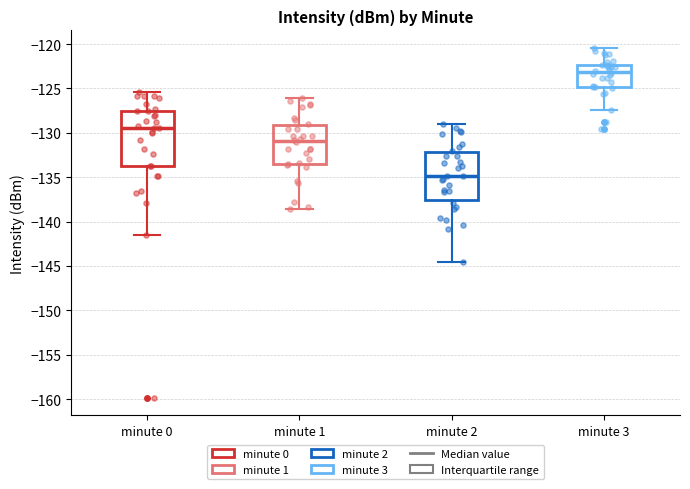

Comparing the boxes themselves (not the whiskers), which one is the tallest?

minute 0